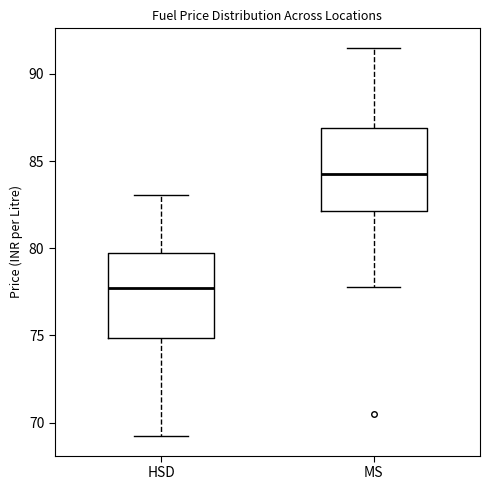

Reading left to right, read every box against the y-axis: the position of its median line, the range the box covers, and the ends of its whiskers. The values are not printed on the chart, so give them approximately, as read against the axis.

HSD: median 77.5, box 75.0 to 79.5, whiskers 69.0 to 83.0
MS: median 84.5, box 82.0 to 87.0, whiskers 78.0 to 91.5